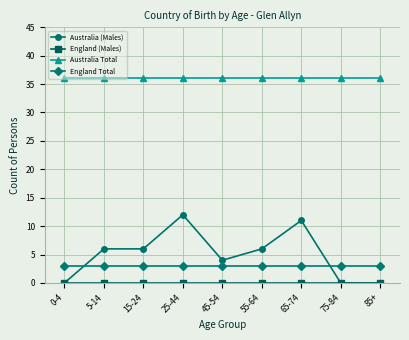

True or false: England Total and Australia Total cross at least once.

False